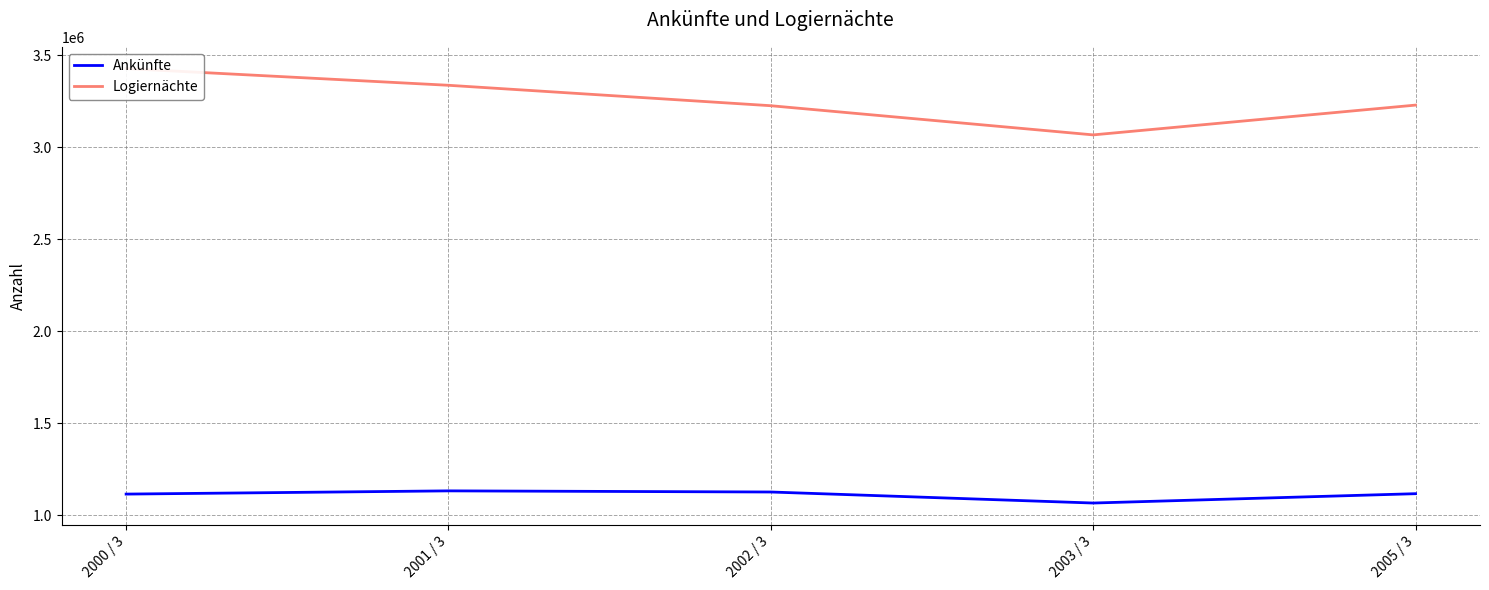

Which label corresponds to the smallest value in the chart?

2003 / 3